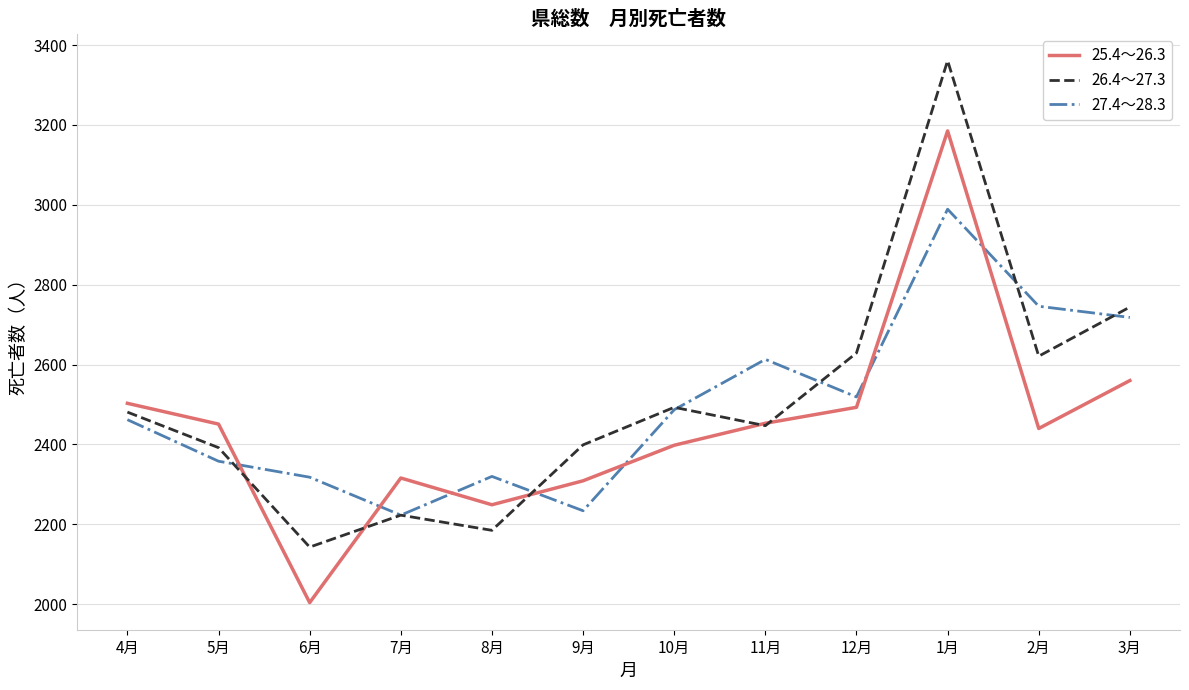

How many intersections are there between 25.4～26.3 and 27.4～28.3?

7